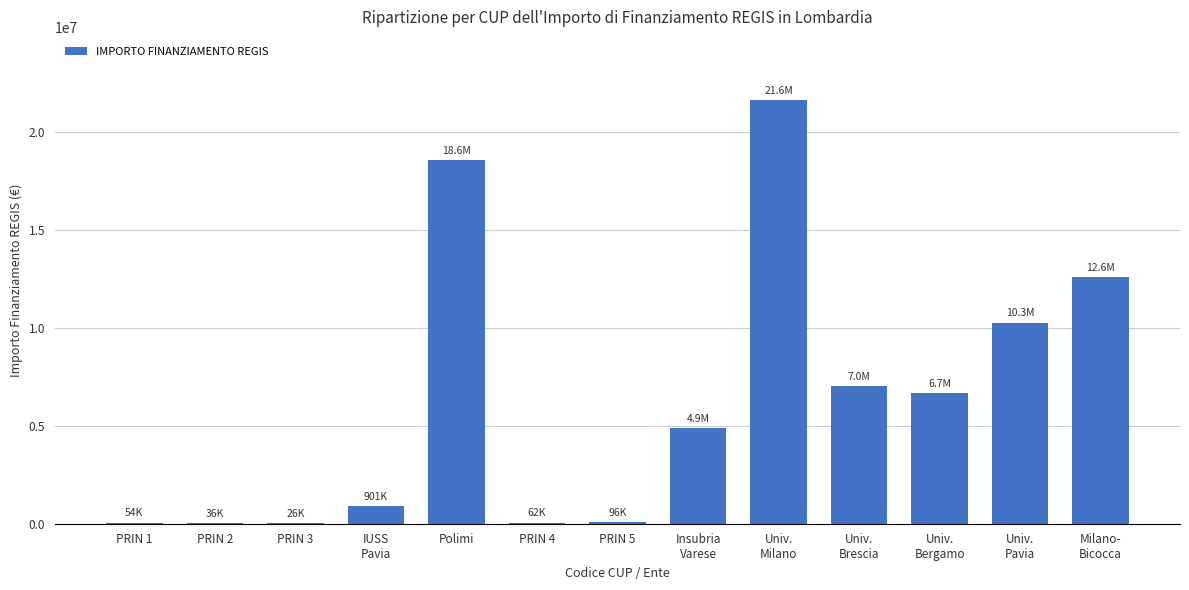

How many series are shown in this chart?

1